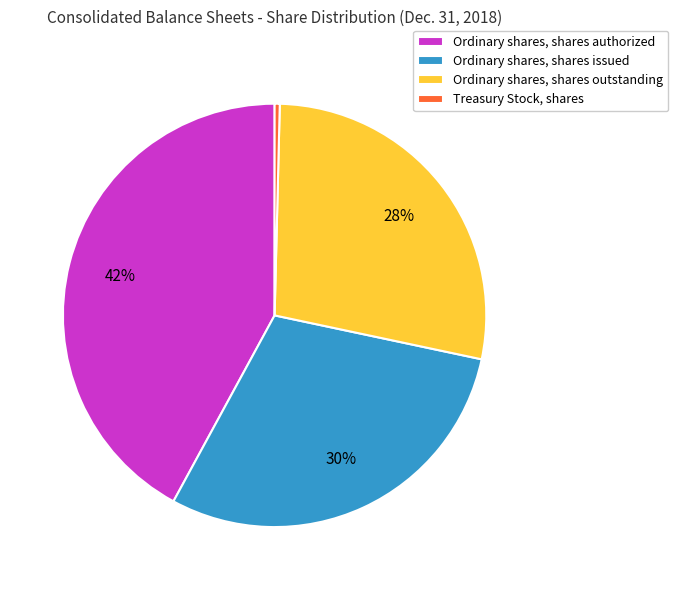

Rank the categories by value from lowest to highest.

Treasury Stock, shares, Ordinary shares, shares outstanding, Ordinary shares, shares issued, Ordinary shares, shares authorized